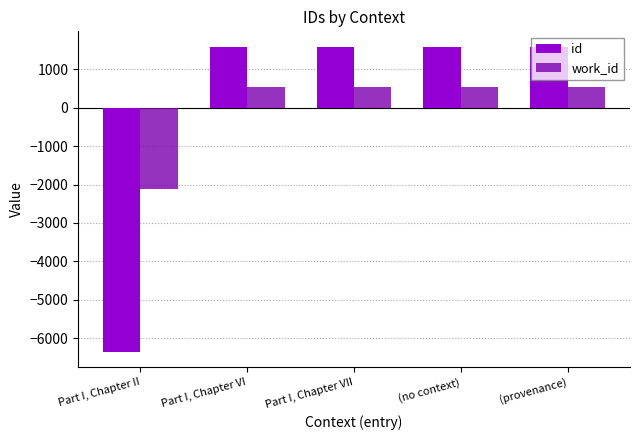

Is the value of work_id at Part I, Chapter VI greater than the value of id at Part I, Chapter VII?

No